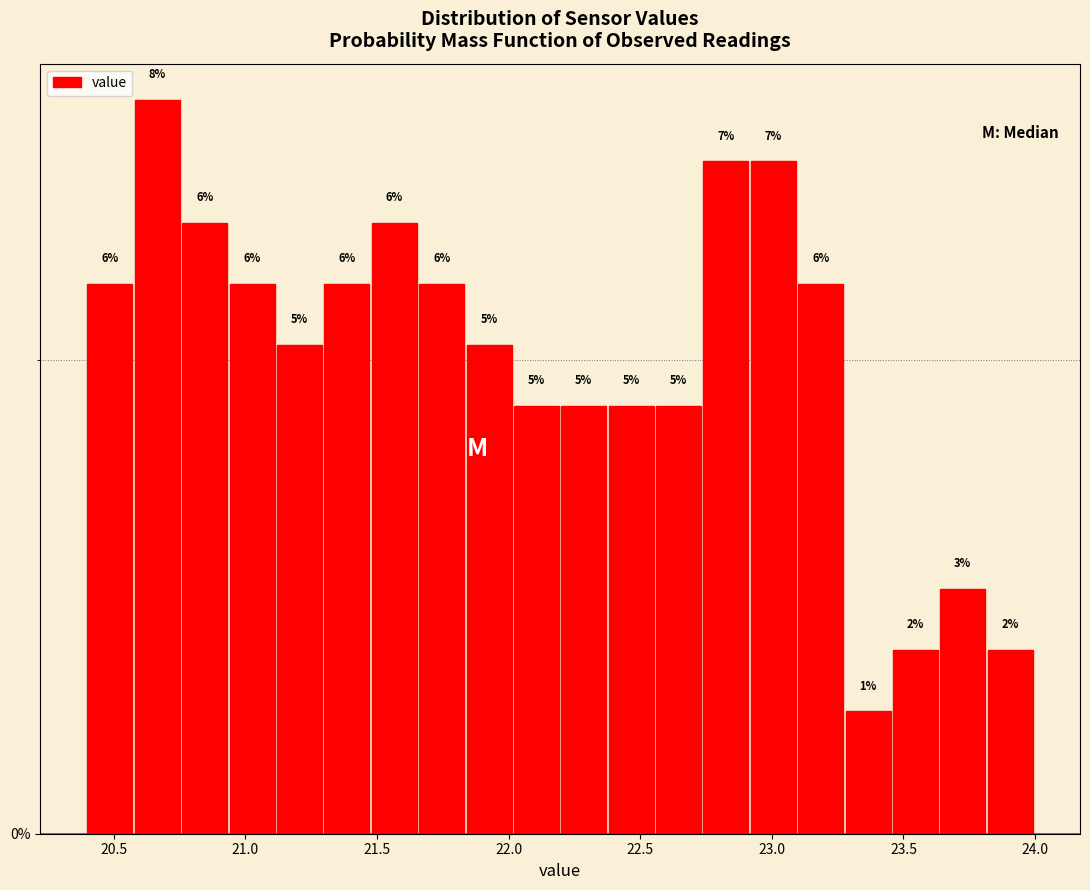

Around what value on the x-axis is the tallest bar? Give the approximate position of its centre, as read against the axis.

20.65